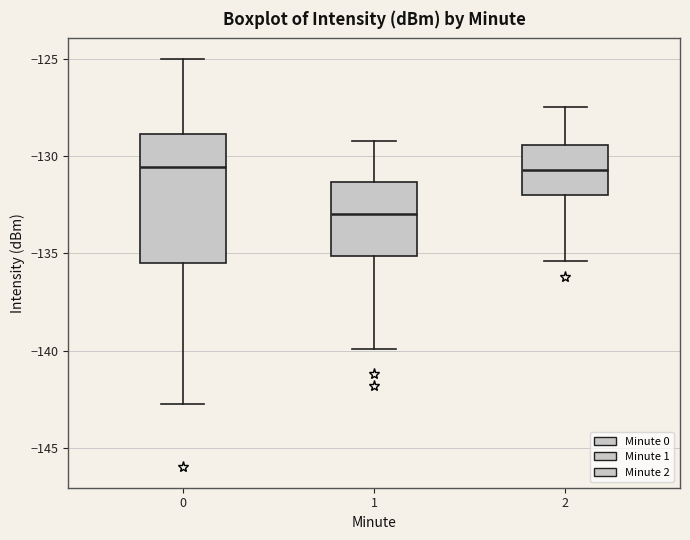

Where does the lower whisker of the box at x = 1 end on the y-axis? The values are not printed on the chart, so give them approximately, as read against the axis.

-140.0